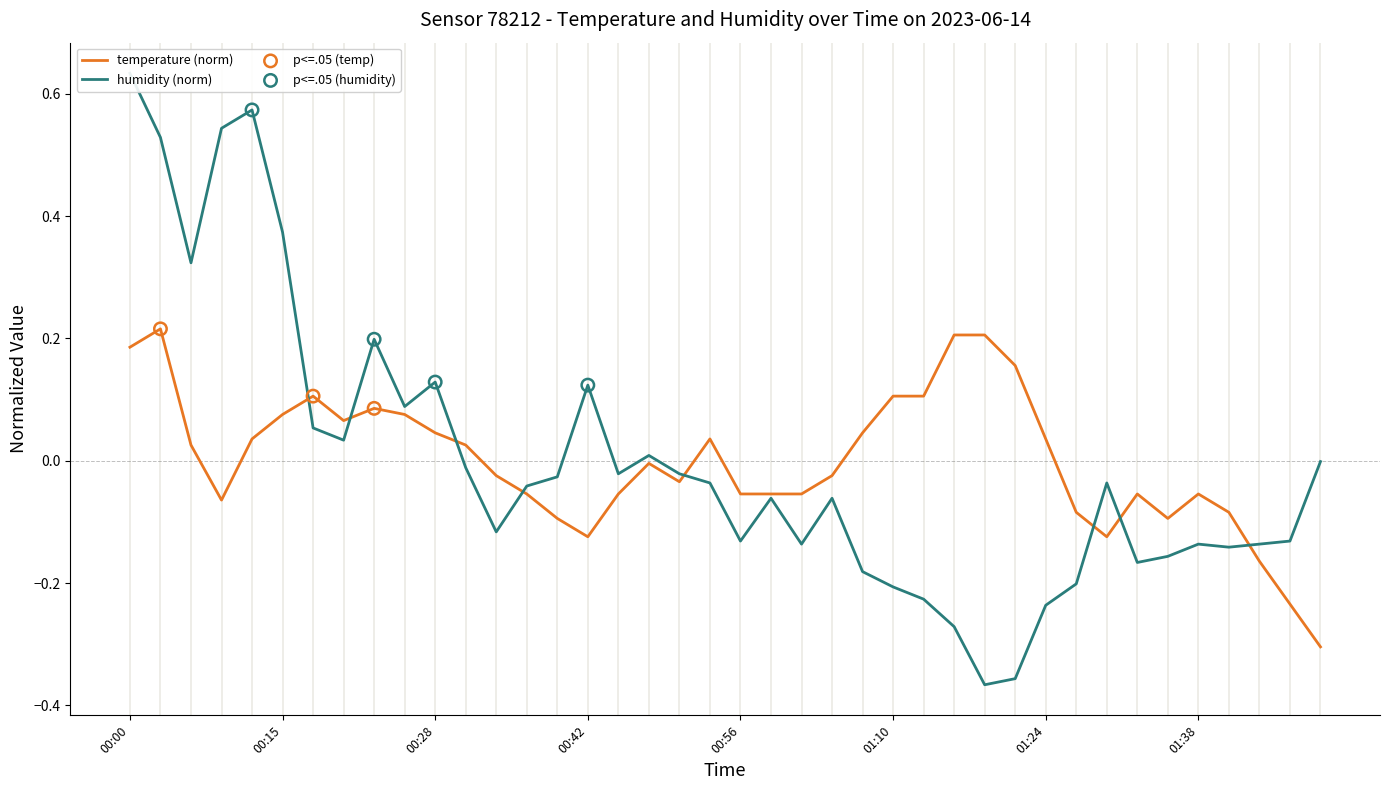

Which series reaches the minimum Y coordinate?

humidity